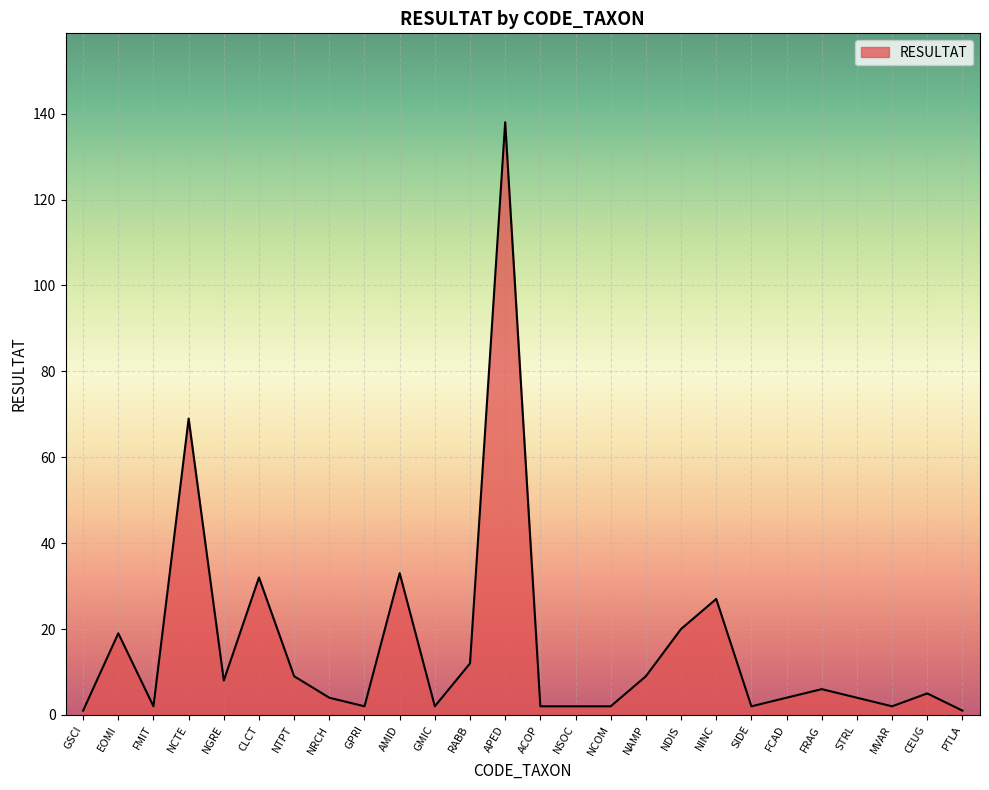

What position from the left is GPRI?

9